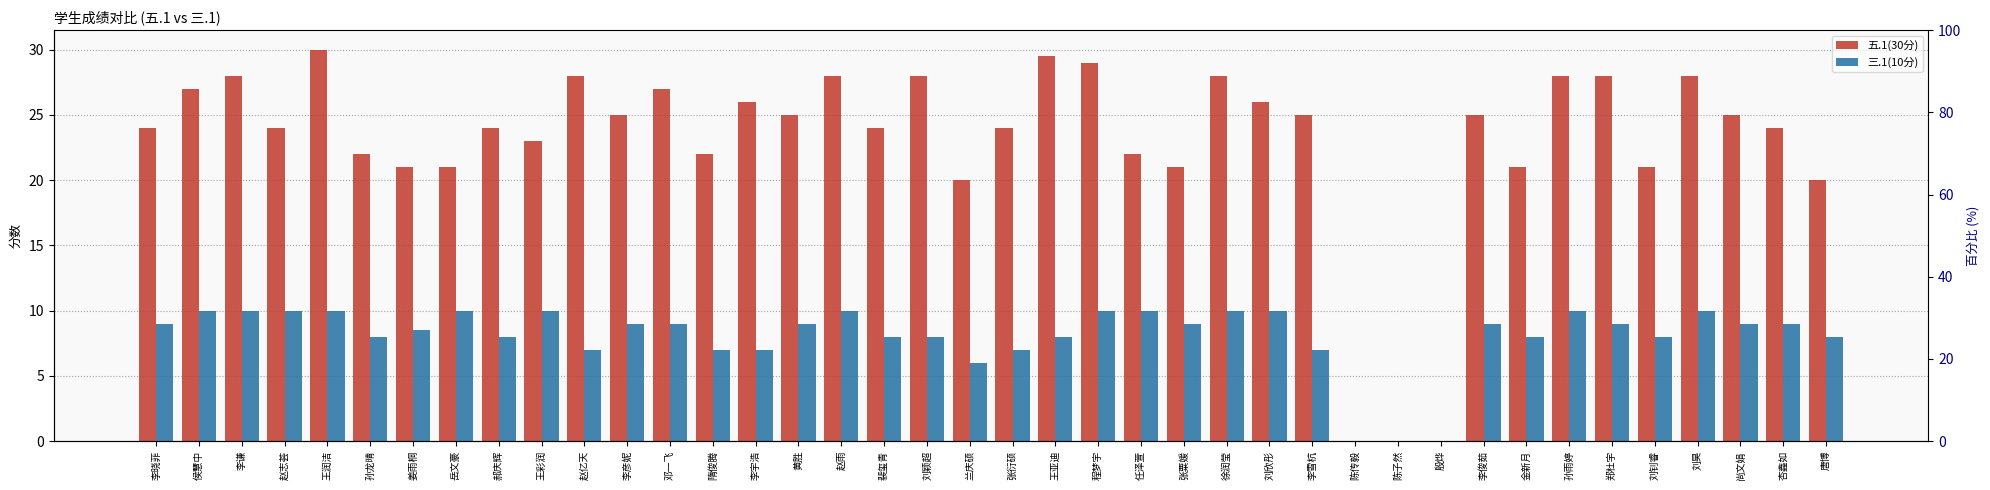

True or false: 五.1(30分) has a value of 23.0 at 王彩润.

True